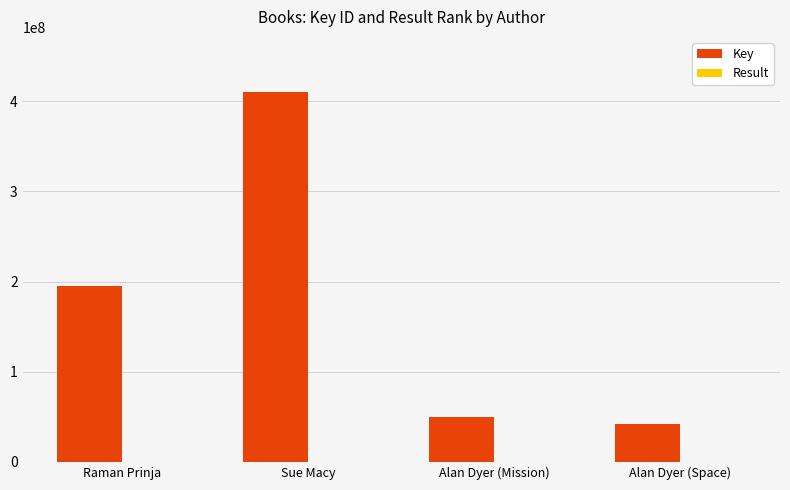

What is the spread (max minus min) of values at Sue Macy?

409910490